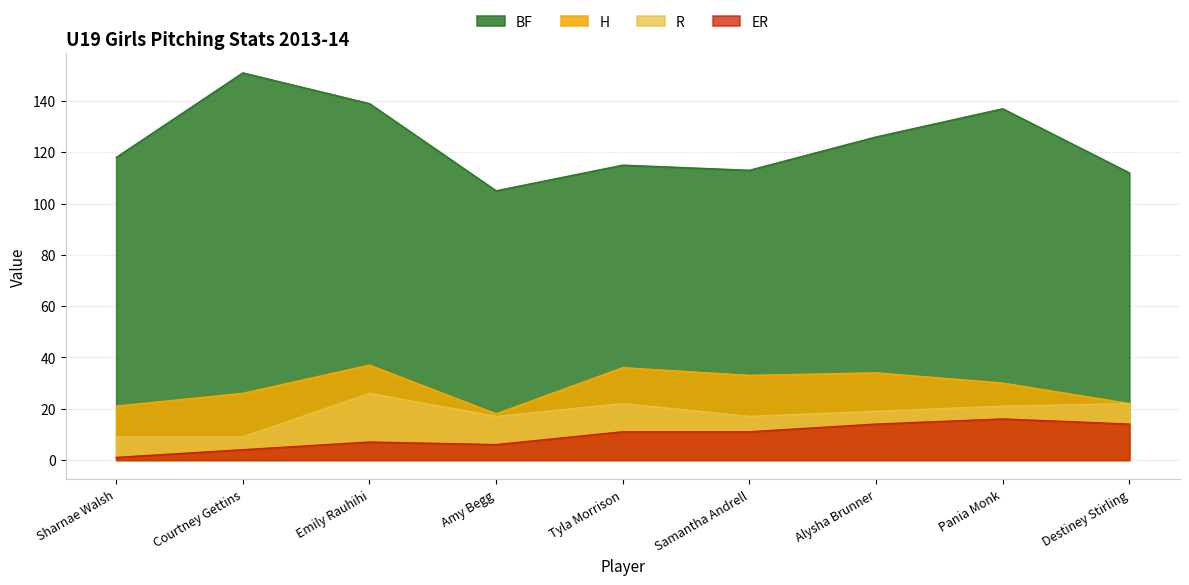

Where does the R series first go above 19?

Emily Rauhihi